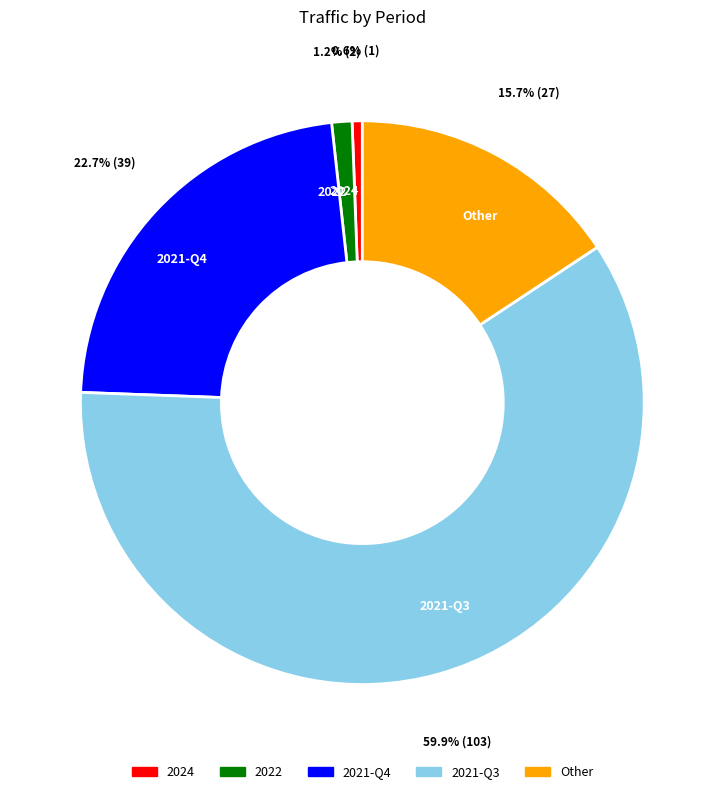

To the nearest percent, what is the average slice percentage?

20%